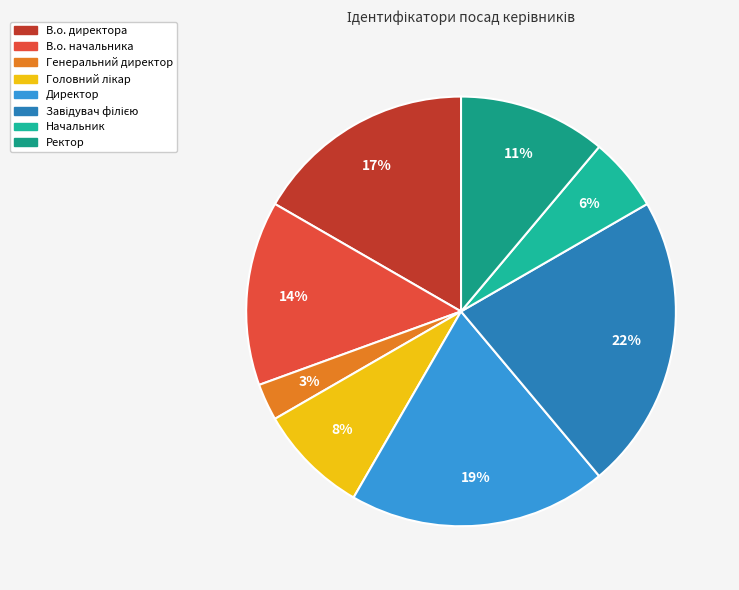

Does any single category account for the majority?

No